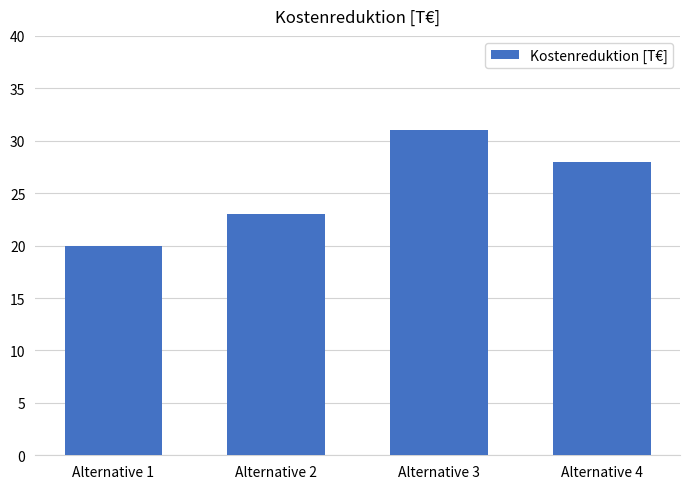

Reading right to left, transcribe all the data shown in this chart.

Alternative 4=28	Alternative 3=31	Alternative 2=23	Alternative 1=20